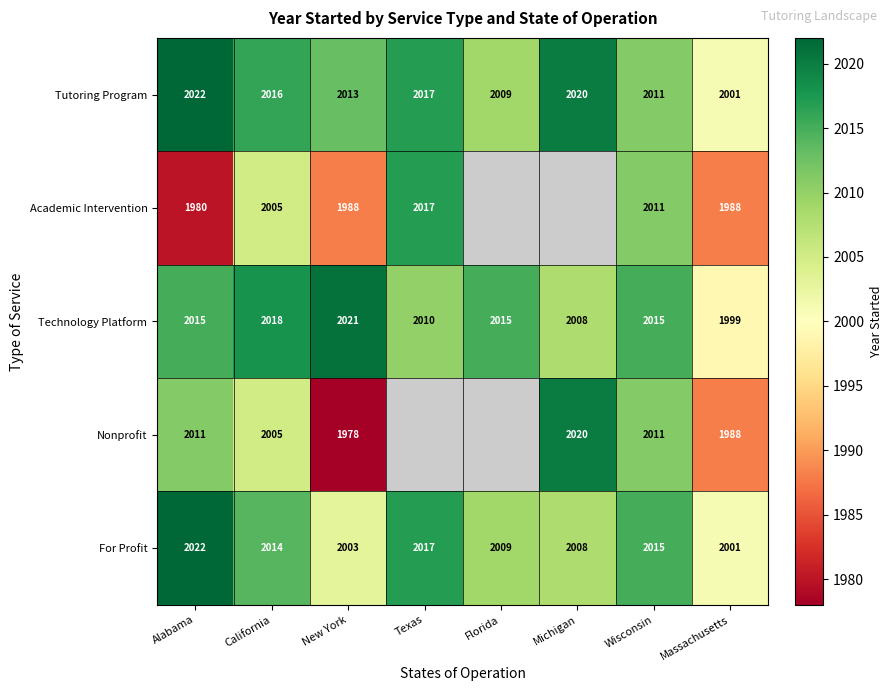

Which series changed the most between California and Massachusetts?

Technology Platform